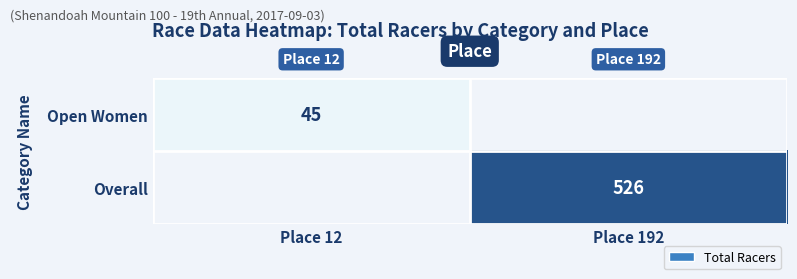

The value of Overall at Place 192 is 526. True or false?

True